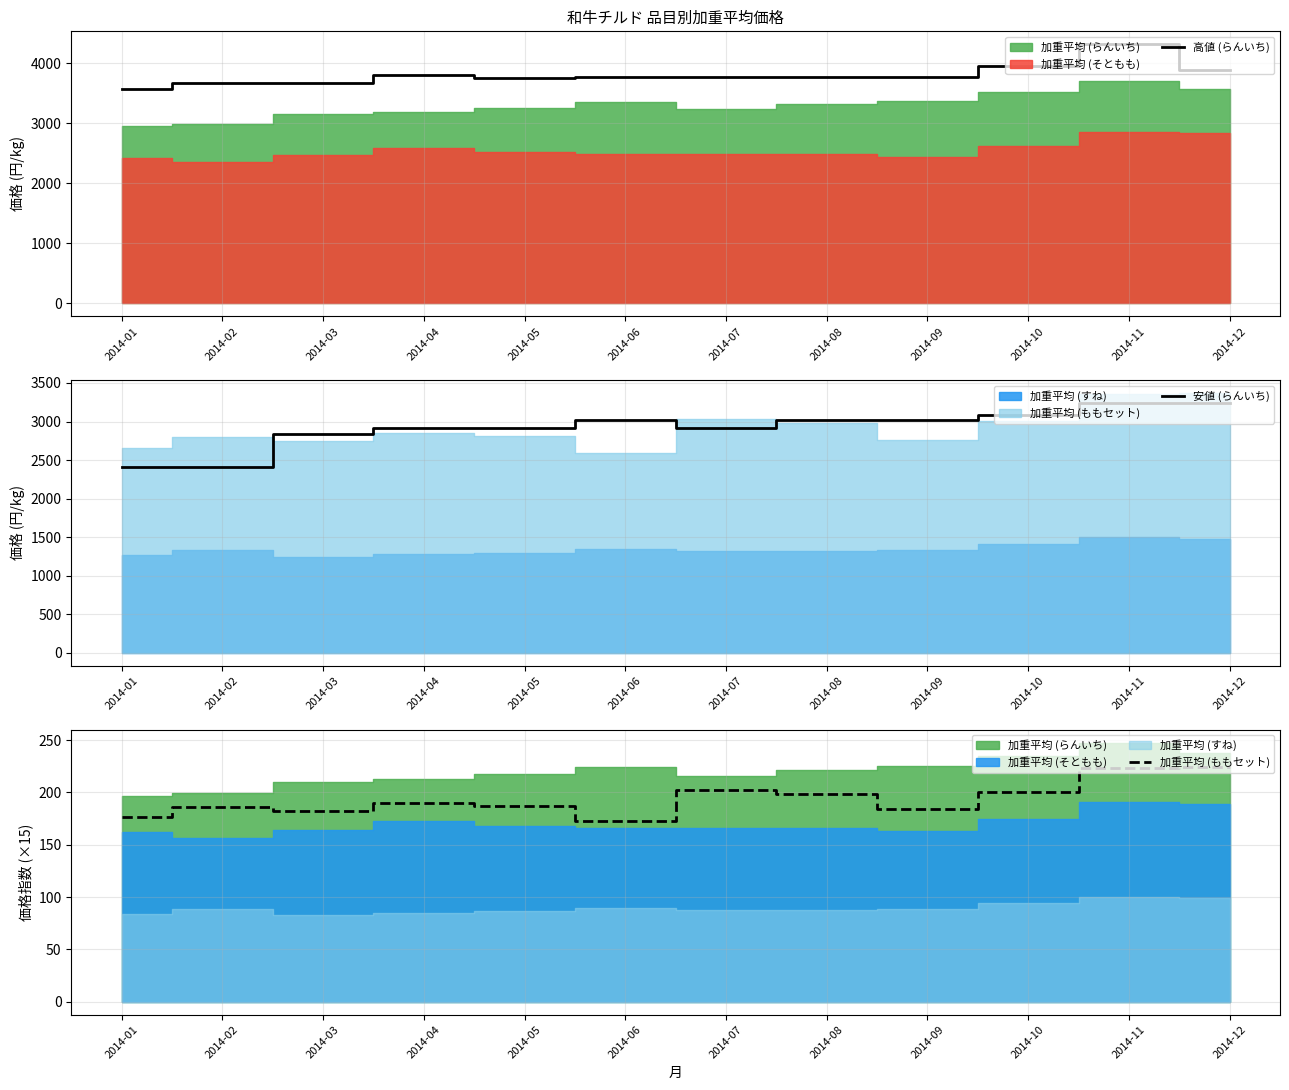

How many lines are shown in the chart?

3